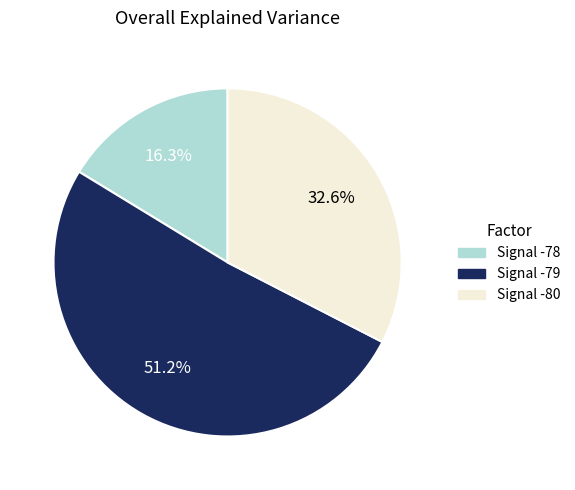

Is there any slice that represents more than half of the pie?

Yes